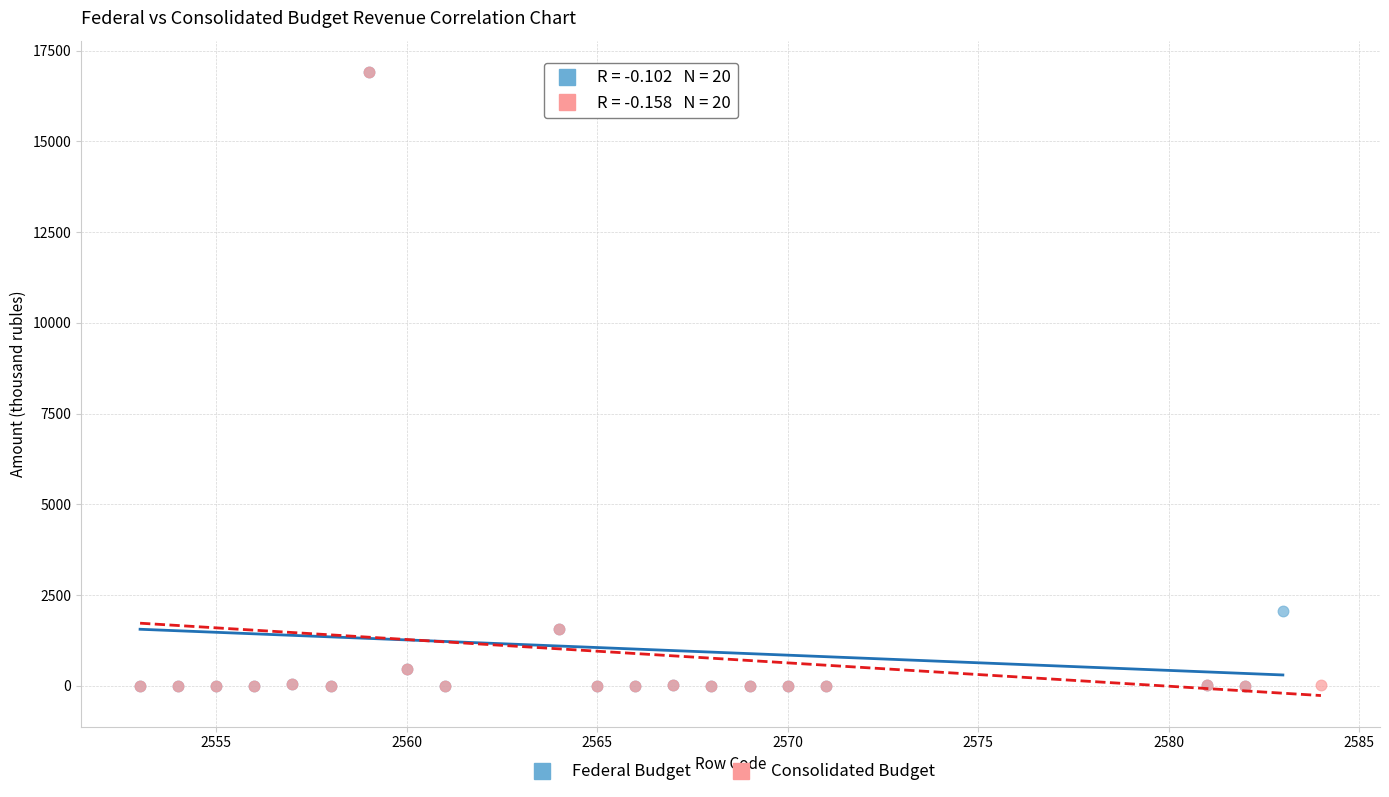

What are all the series names shown in the legend?

Federal Budget, Consolidated Budget